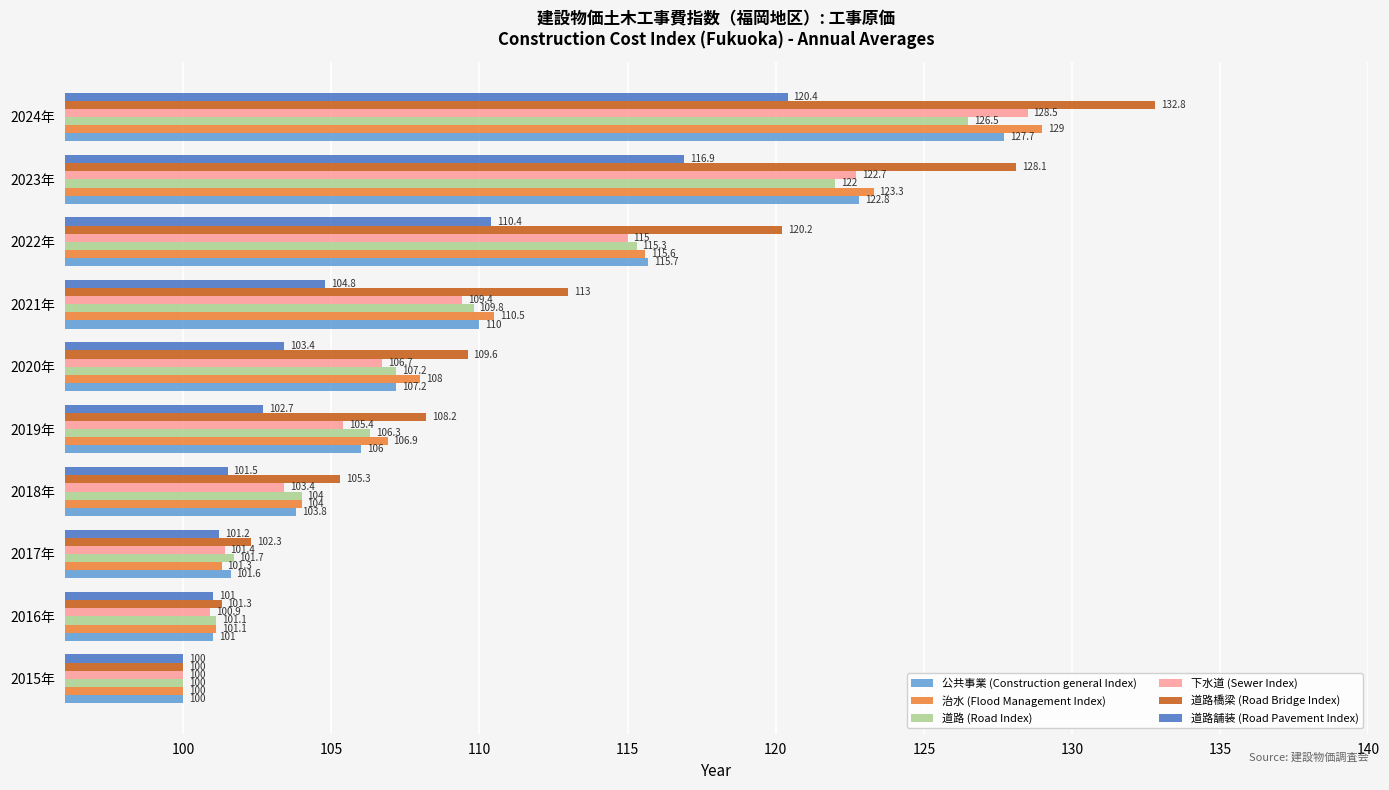

List the series in order of their peak value, lowest first.

道路舗装 (Road Pavement Index), 道路 (Road Index), 公共事業 (Construction general Index), 下水道 (Sewer Index), 治水 (Flood Management Index), 道路橋梁 (Road Bridge Index)